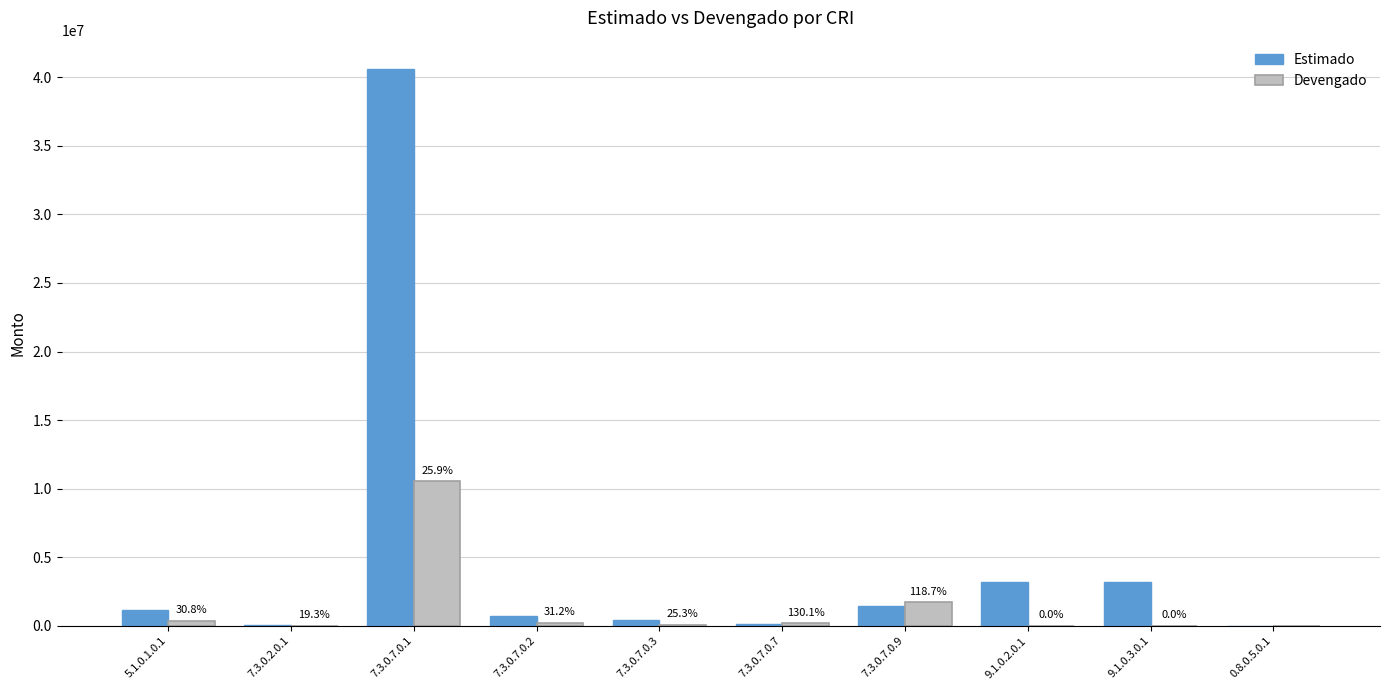

Which series has the largest range (max minus min)?

Estimado